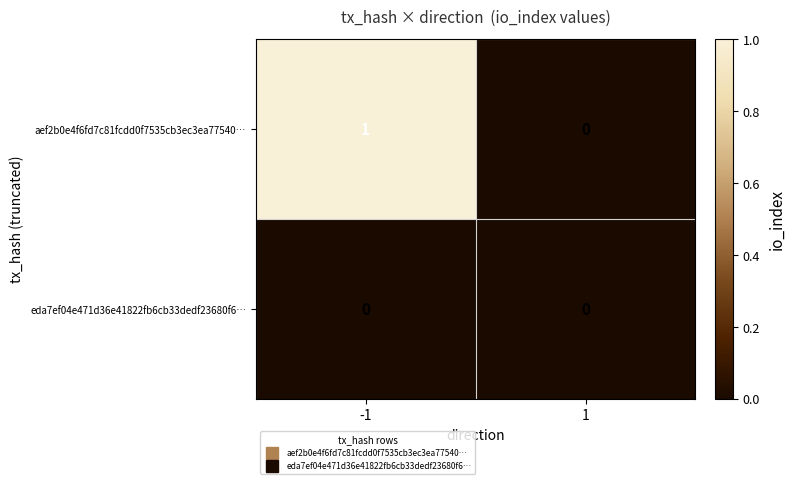

List the labels in order of aef2b0e4f6fd7c81fcdd0f7535cb3ec3ea77540… value, largest first.

-1, 1